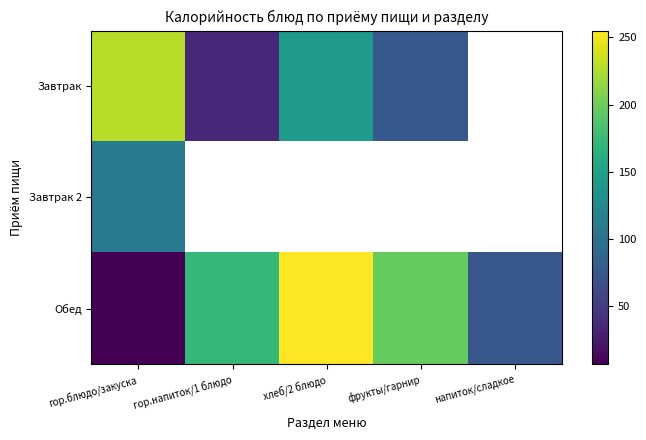

At how many categories does at least one series exceed 40?

5